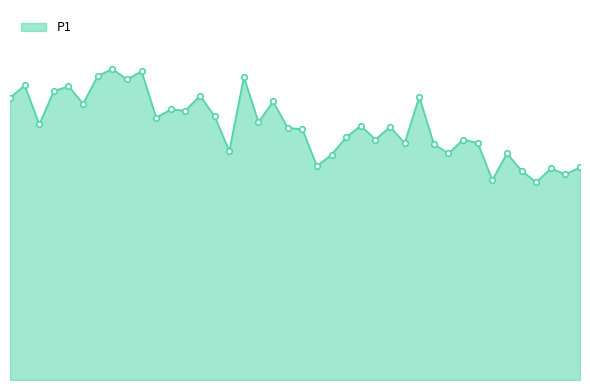

What is the greatest value displayed?

26.9